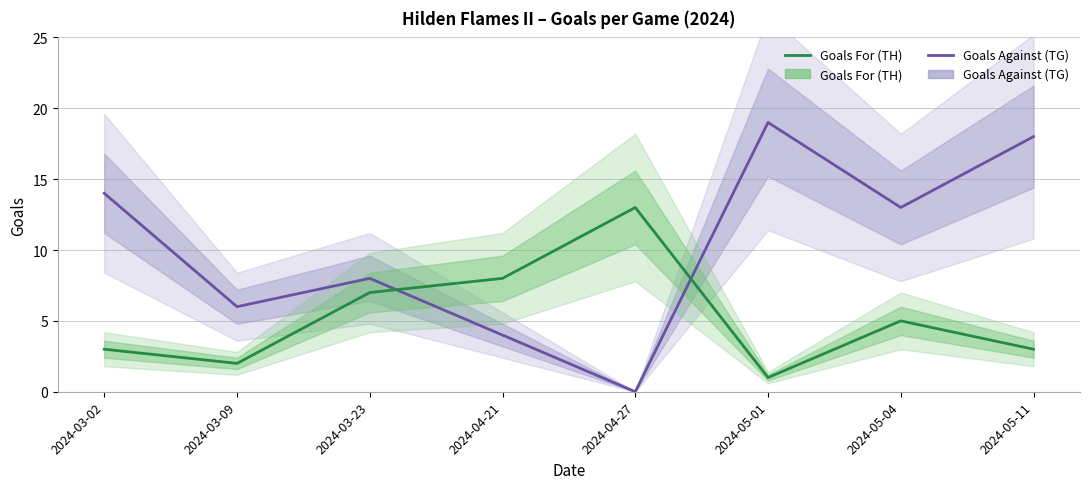

In Goals For (TH), how many points are higher than both neighbors (excluding endpoints)?

2